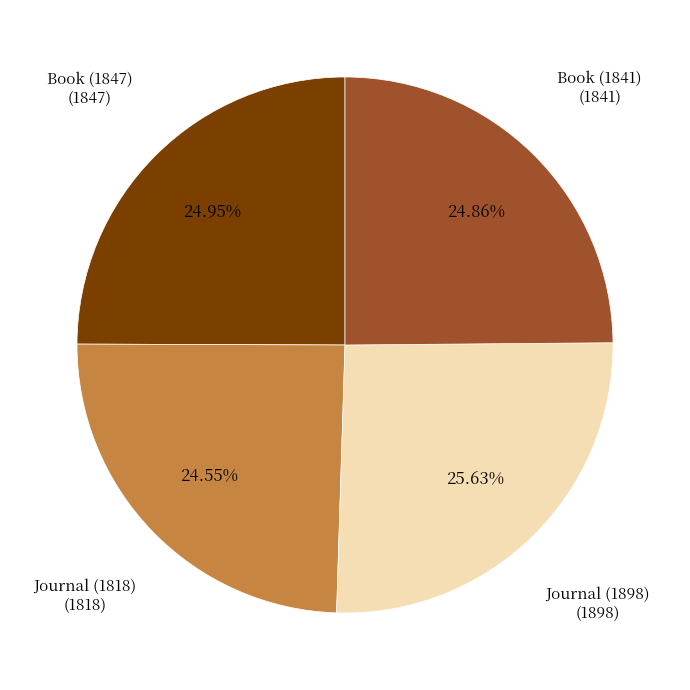

Between Journal (1898) and Journal (1818), which is larger?

Journal (1898)